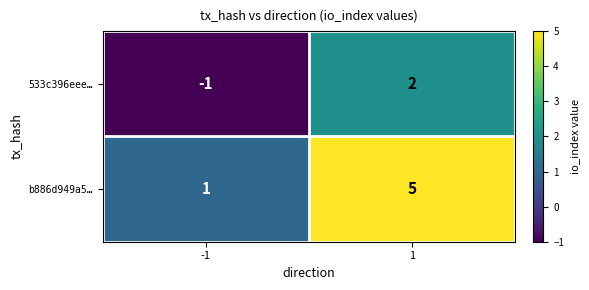

Which category has the lowest value across all series?

-1